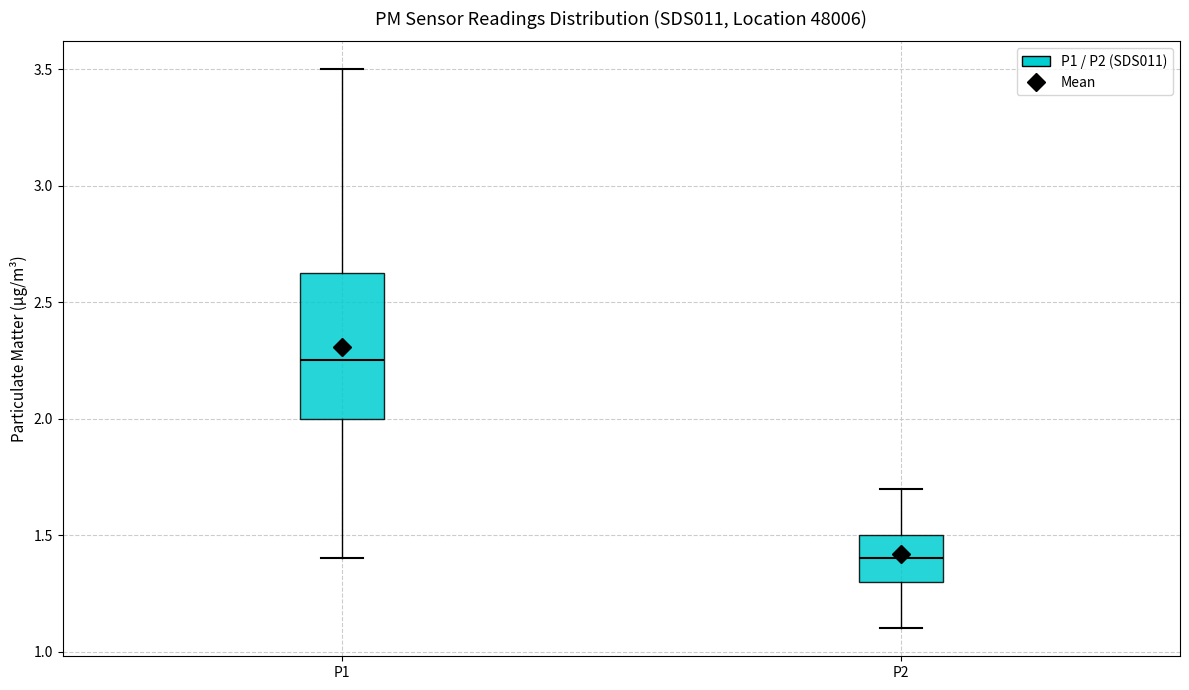

Which box is the tallest, from its lower edge to its upper edge?

P1